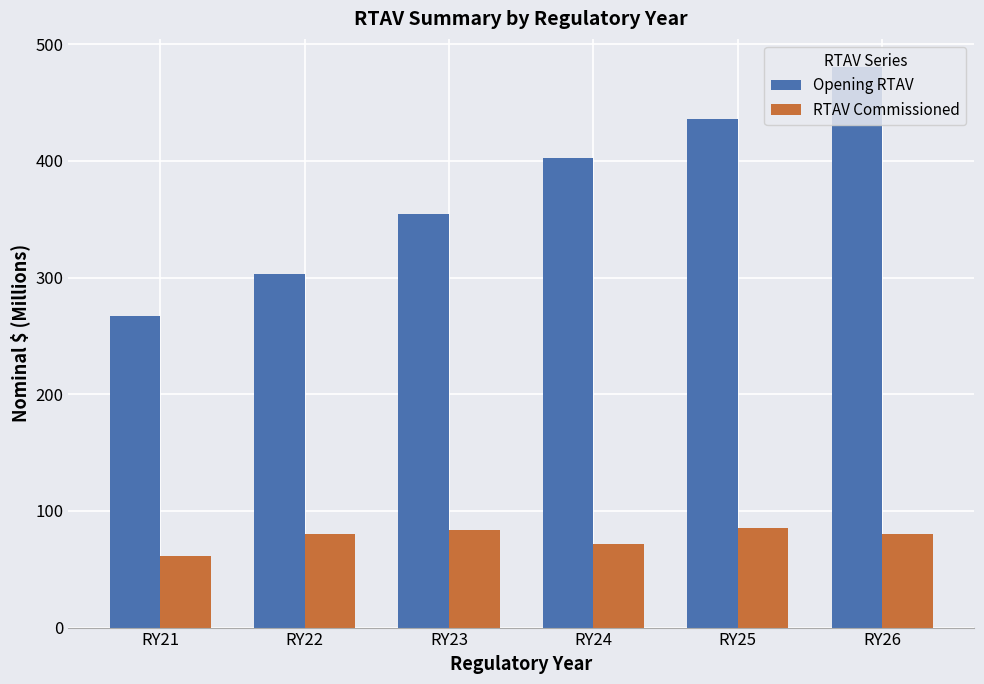

List the series in order of their overall mean, lowest first.

RTAV Commissioned, Opening RTAV